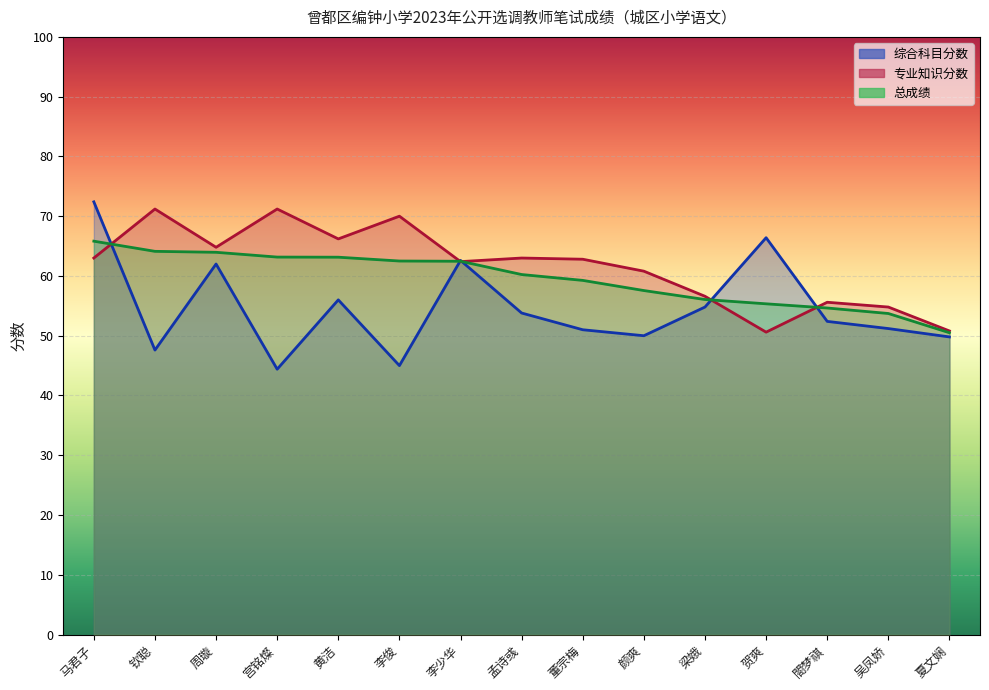

Does the chart display data point markers on the line(s)?

No